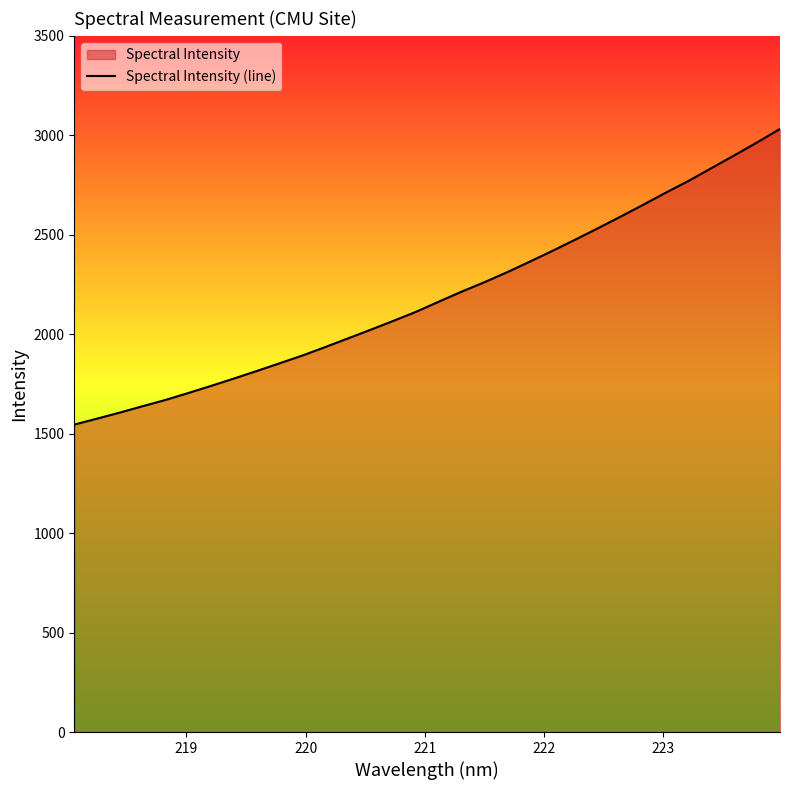

What is the smallest value displayed?

1545.6